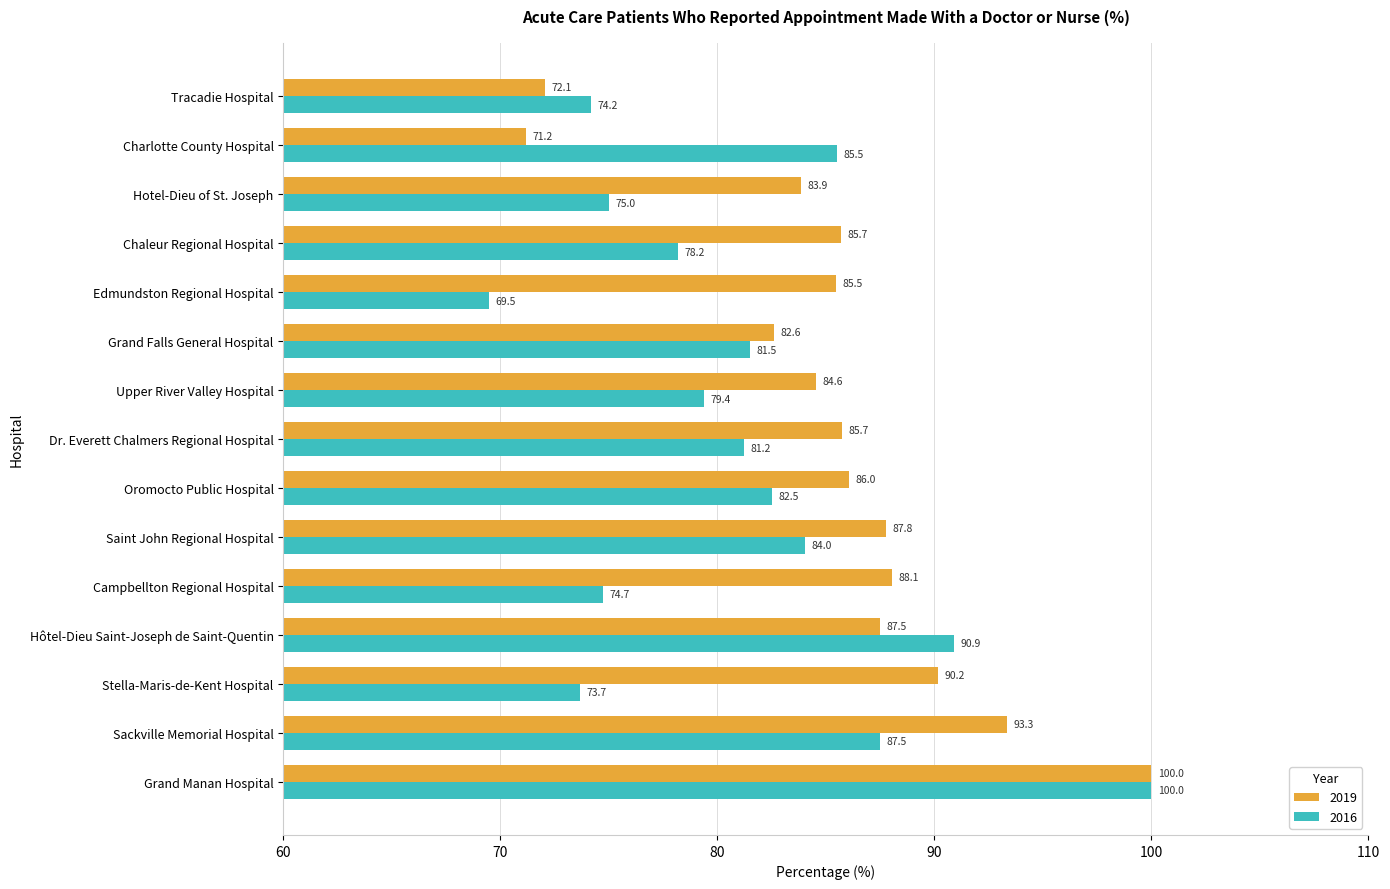

Which series has the largest total across all categories?

2019